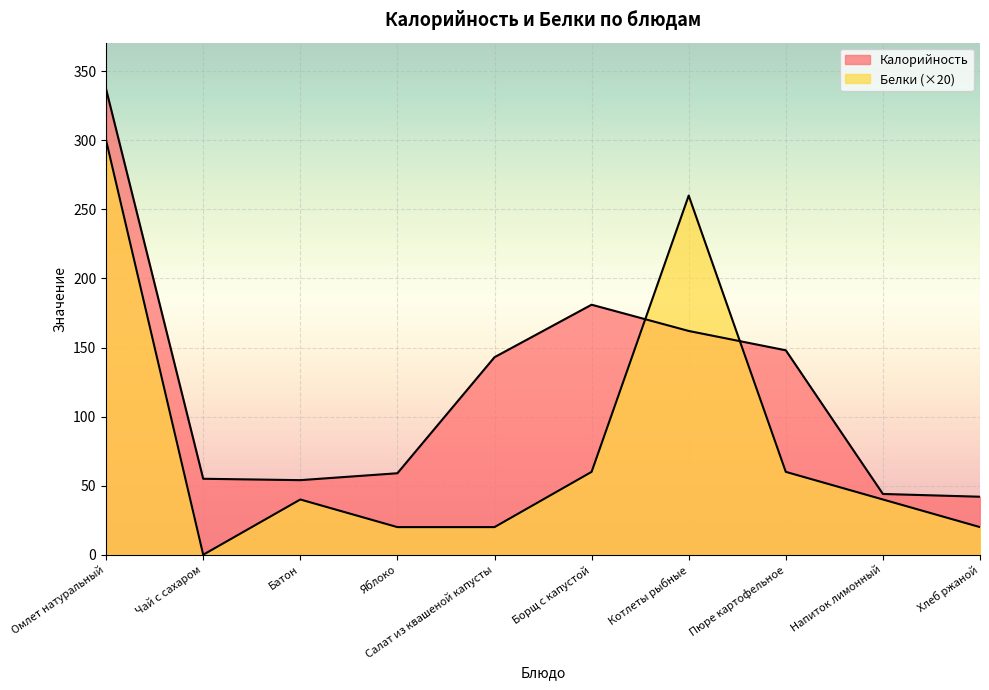

True or false: Белки has a value of 60 at Пюре картофельное.

True